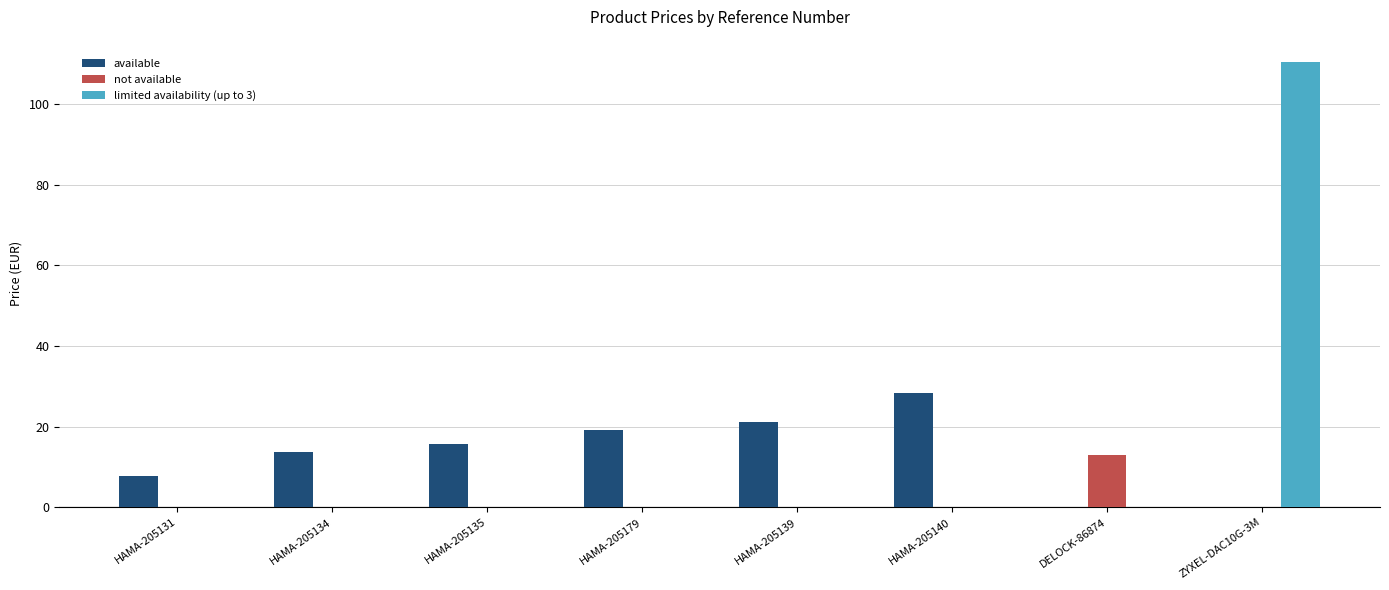

What is the total value across all series at HAMA-205139?

21.0